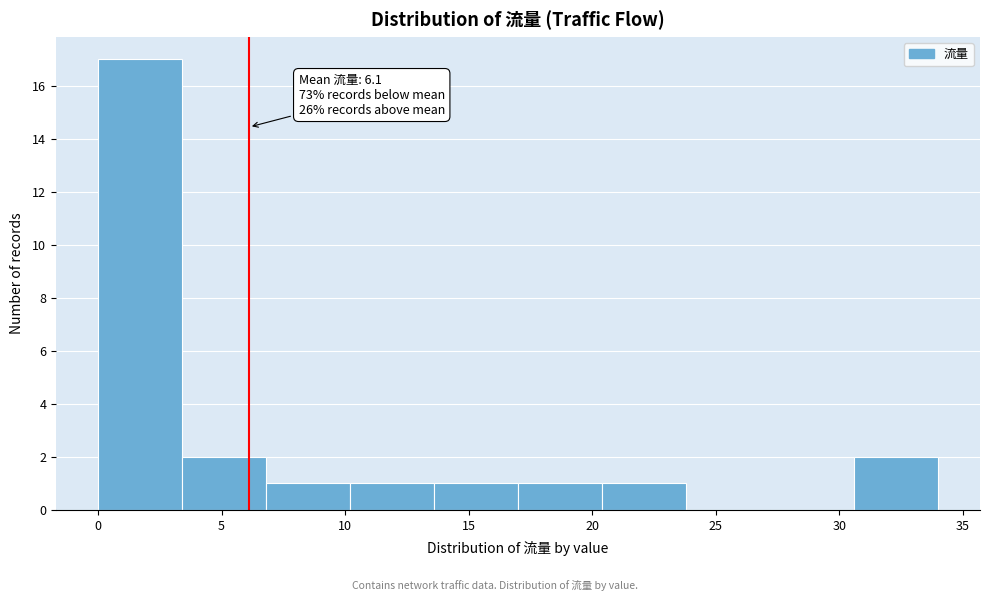

Over which range of the x-axis is the bar tallest?

0.0 to 3.4